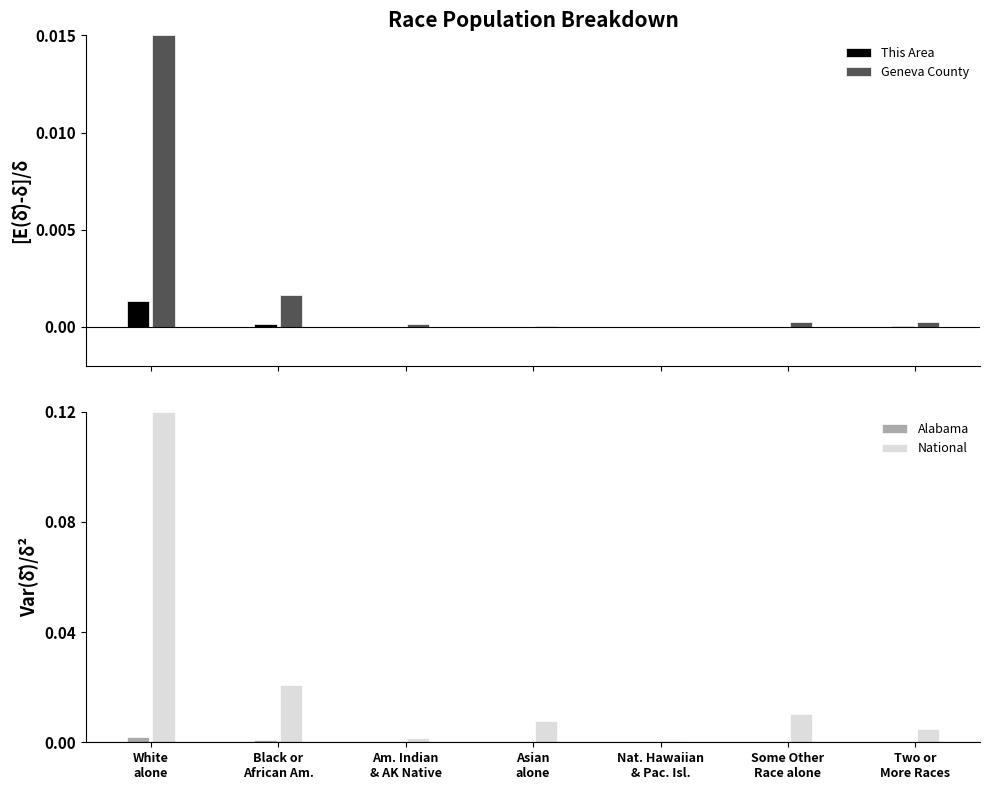

Which series changed the most between Am. Indian
& AK Native and Two or
More Races?

National